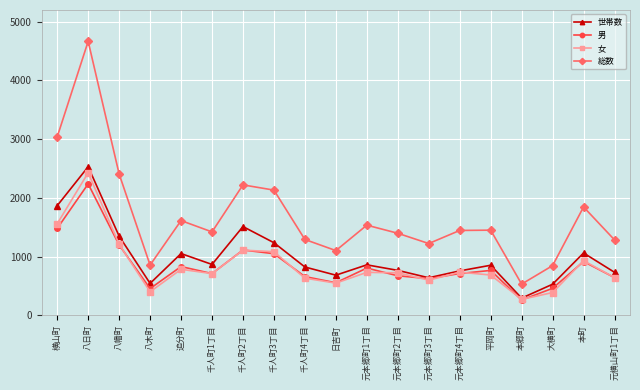

What is the difference between the highest and lowest values at 千人町2丁目?

1112